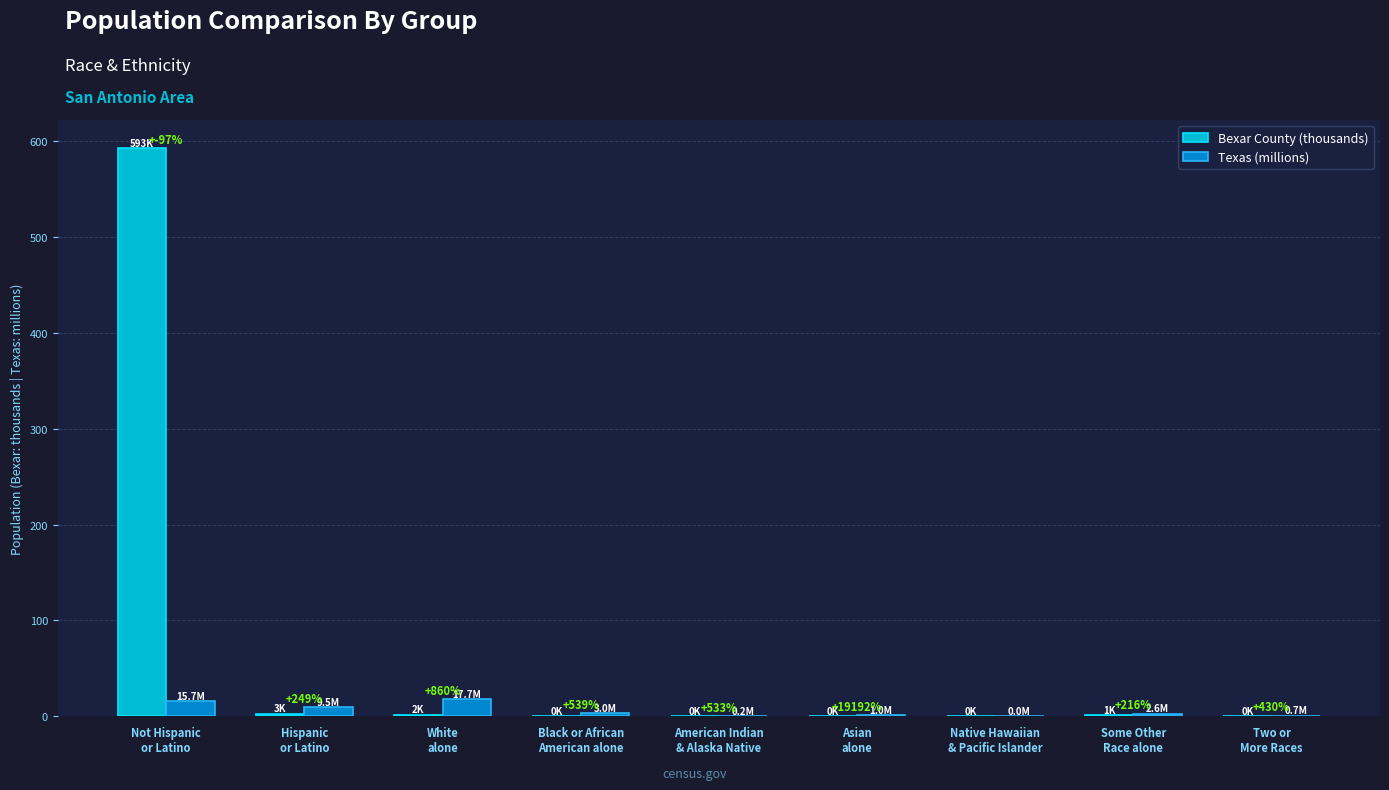

What are all the series names shown in the legend?

Bexar County (thousands), Texas (millions)